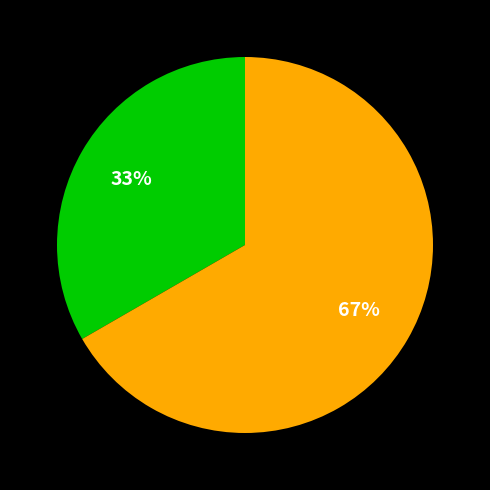

Does any single category account for the majority?

Yes